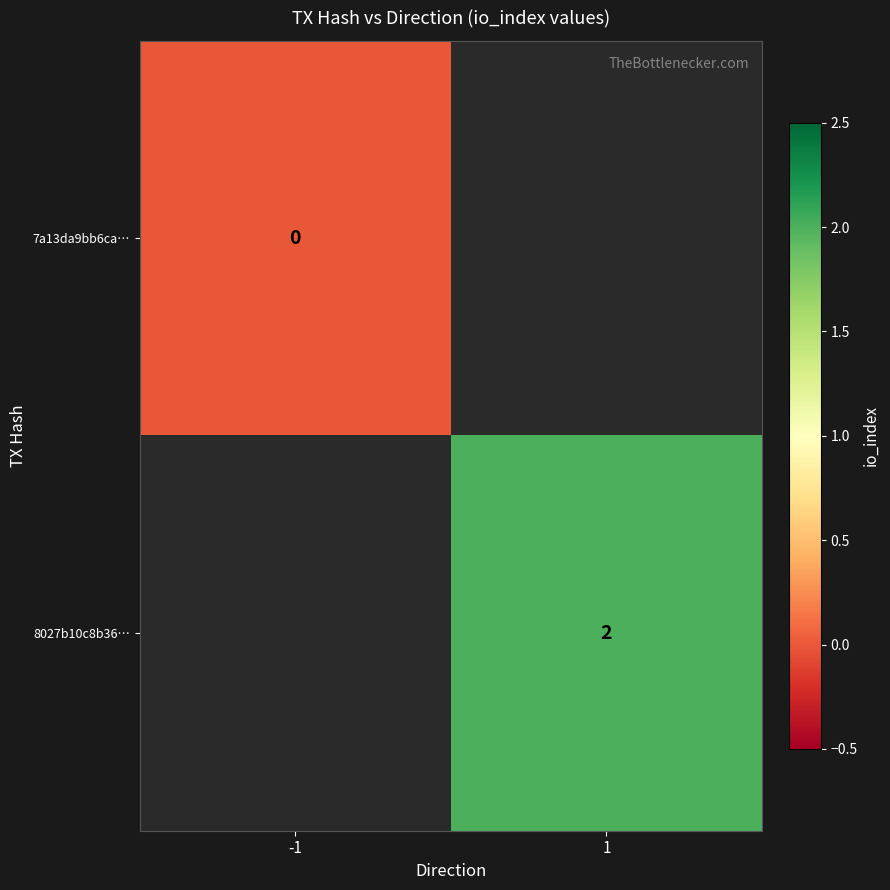

Count the number of data series in this chart.

2